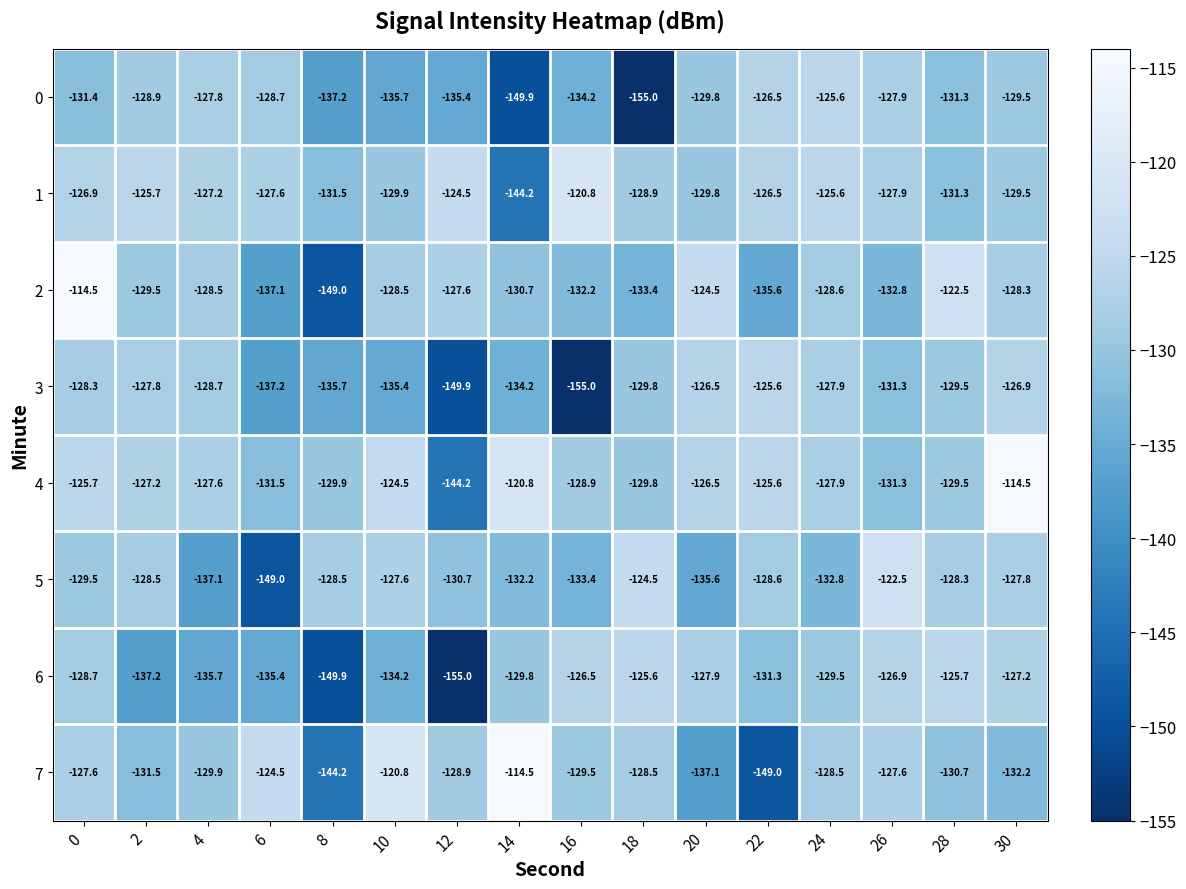

What is the maximum value shown in the chart?

-114.5